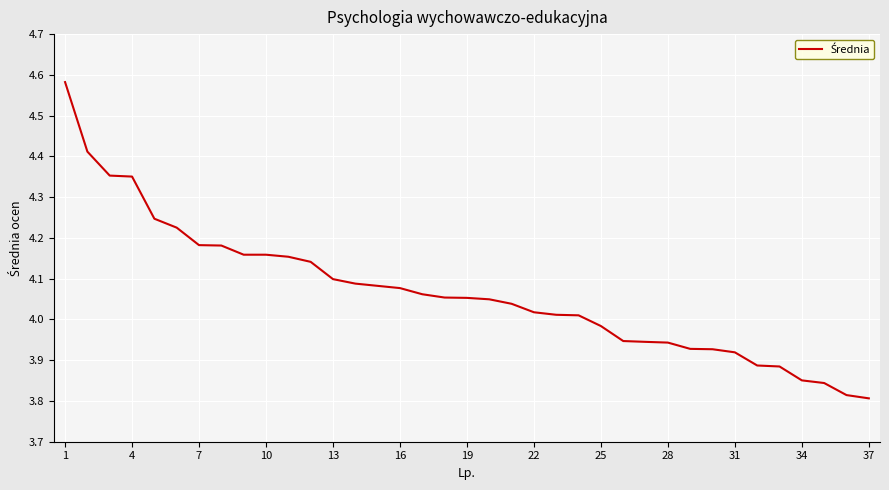

What is the difference between the maximum and minimum values?

0.8